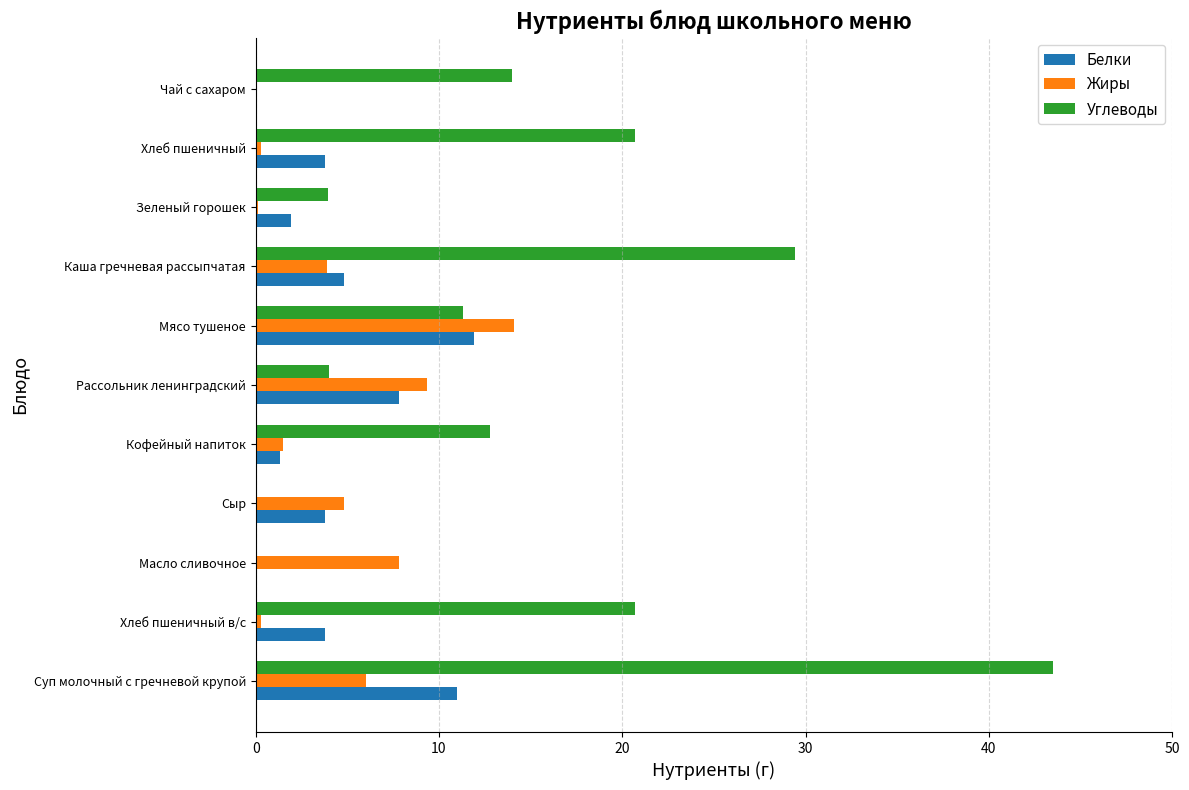

What is the sum of all Белки values?

50.2